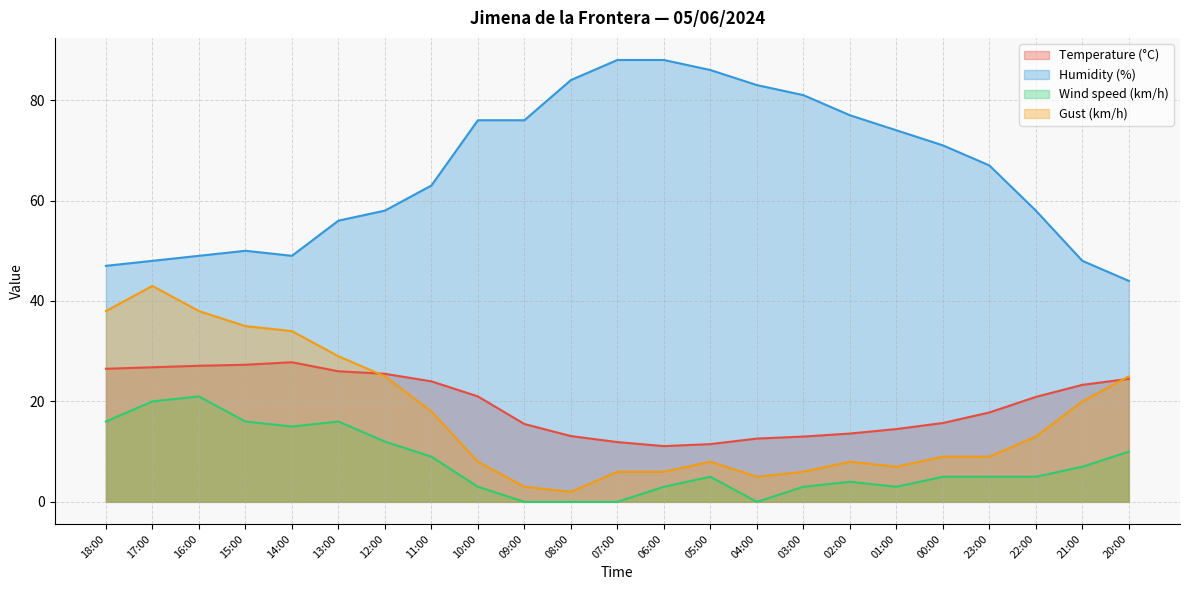

What is the total value across all series at 05:00?

110.5